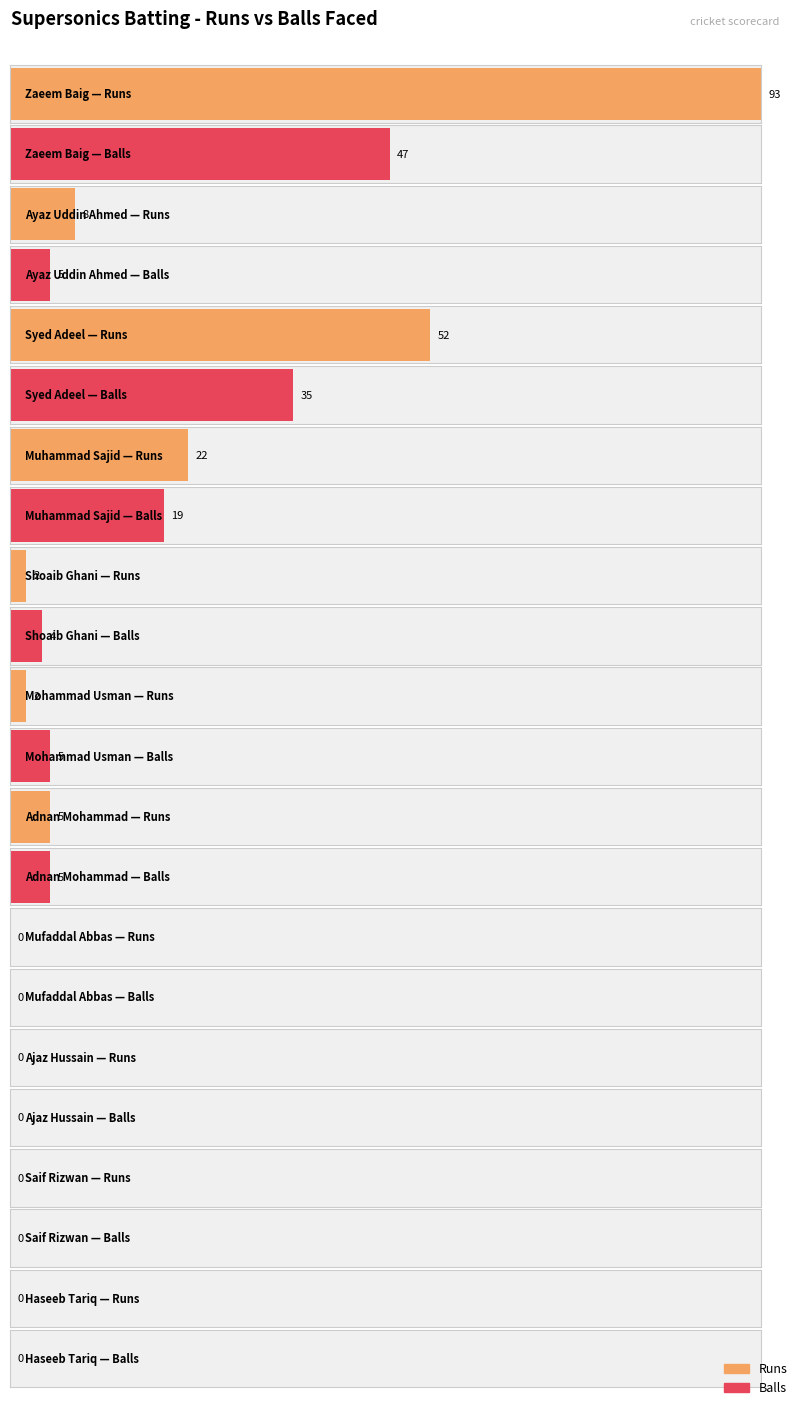

Reading left to right, transcribe all the data shown in this chart.

Runs: 93	8	52	22	2	2	5	0	0	0	0
Balls: 47	5	35	19	4	5	5	0	0	0	0